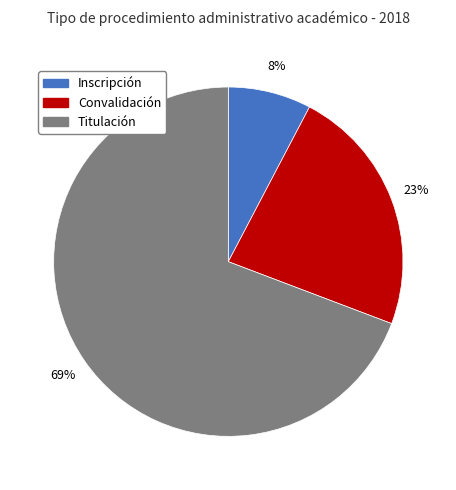

Between Titulación and Inscripción, which is larger?

Titulación